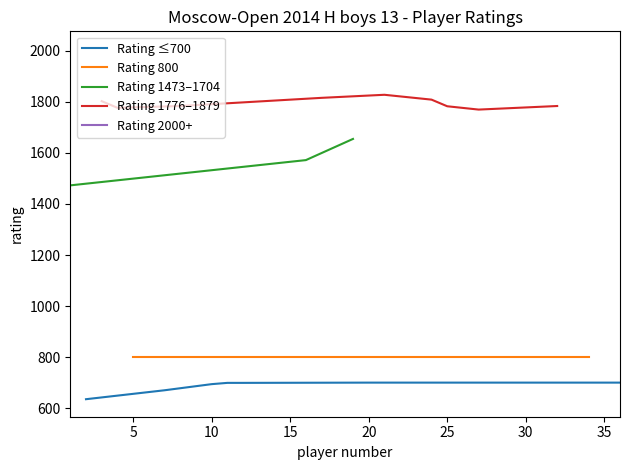

At how many categories does at least one series exceed 1094?

20